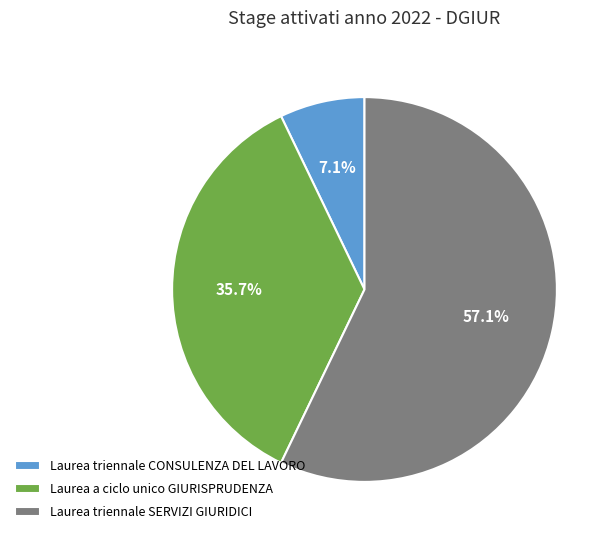

Is it true that Laurea a ciclo unico GIURISPRUDENZA is 36% of the pie?

True